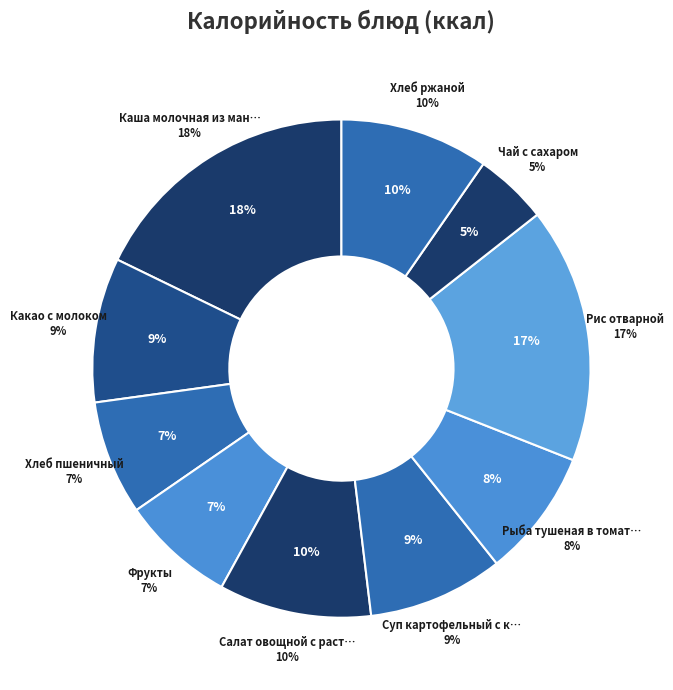

Between Каша молочная из манной крупы с сахаром and Суп картофельный с крупой пшеничной, which is larger?

Каша молочная из манной крупы с сахаром